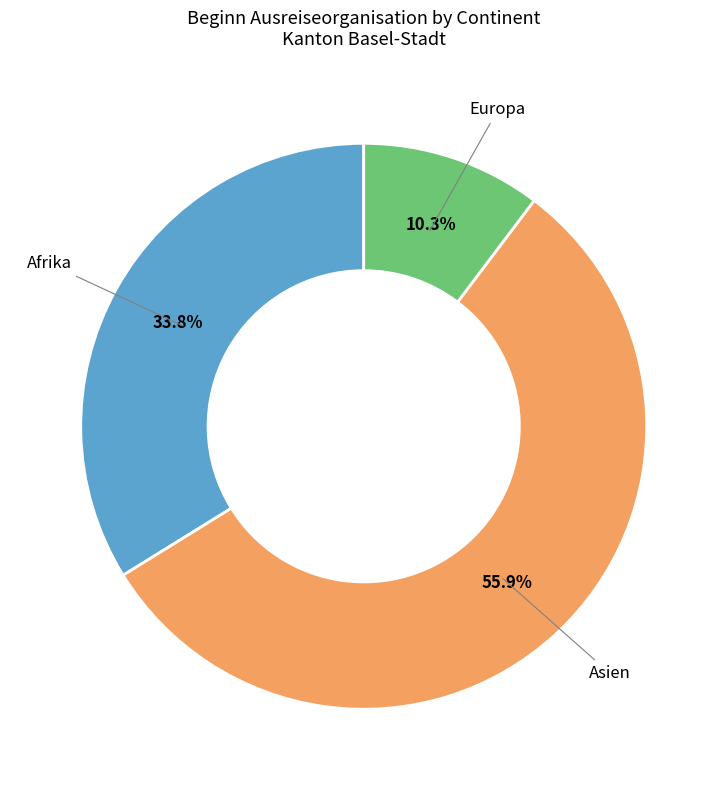

Does Asien represent more than half of the total?

Yes